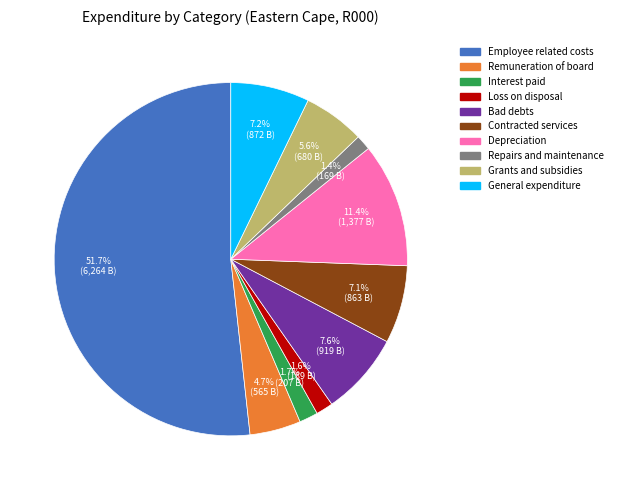

What percentage is NOT represented by Employee related costs?

48.3%